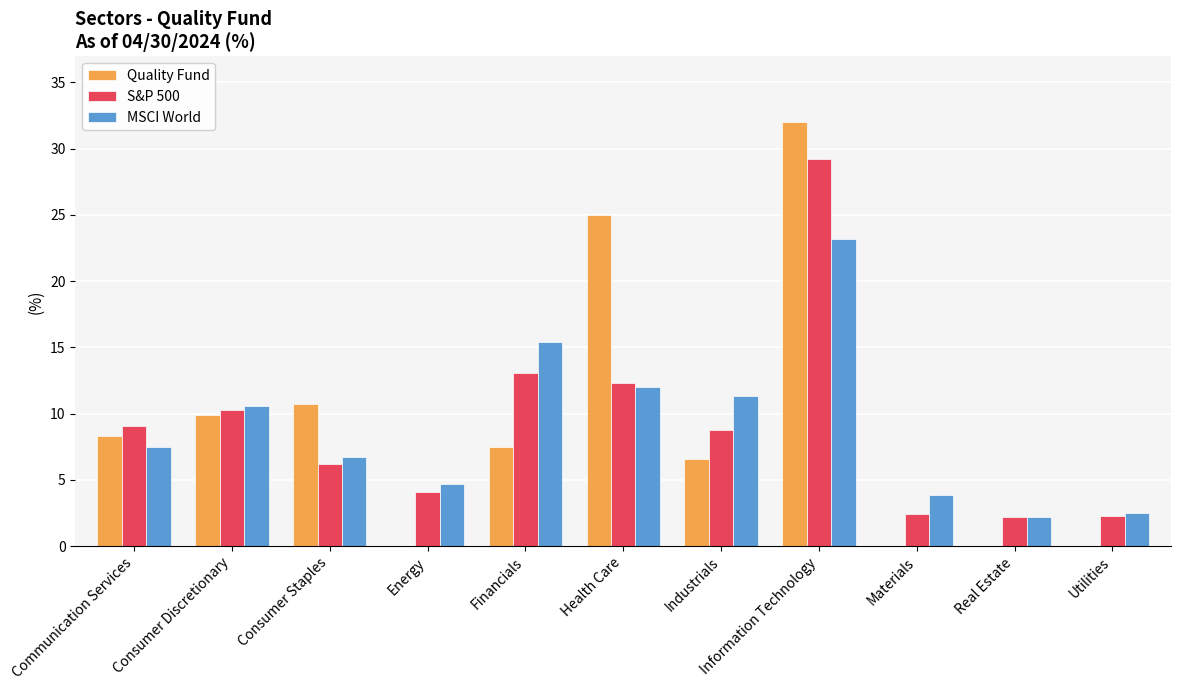

Where does the S&P 500 series first go above 8?

Communication Services